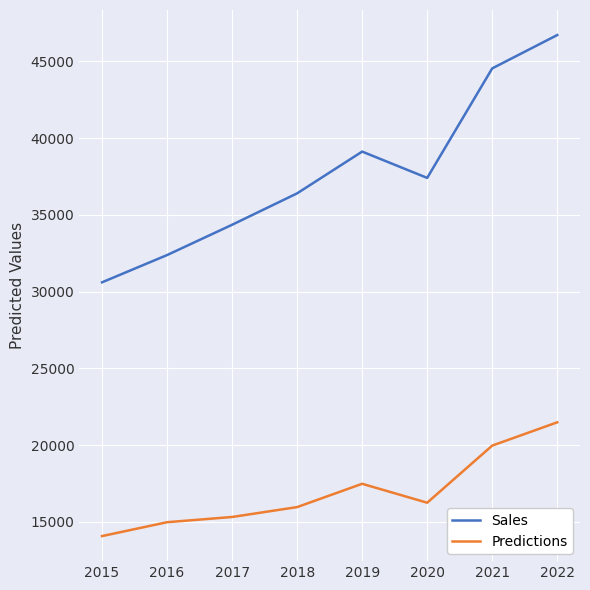

Reading left to right, extract all data points from this chart.

Sales: 2015=30601	2016=32376	2017=34350	2018=36397	2019=39117	2020=37403	2021=44538	2022=46710
Predictions: 2015=14067	2016=14971	2017=15312	2018=15956	2019=17474	2020=16241	2021=19962	2022=21479